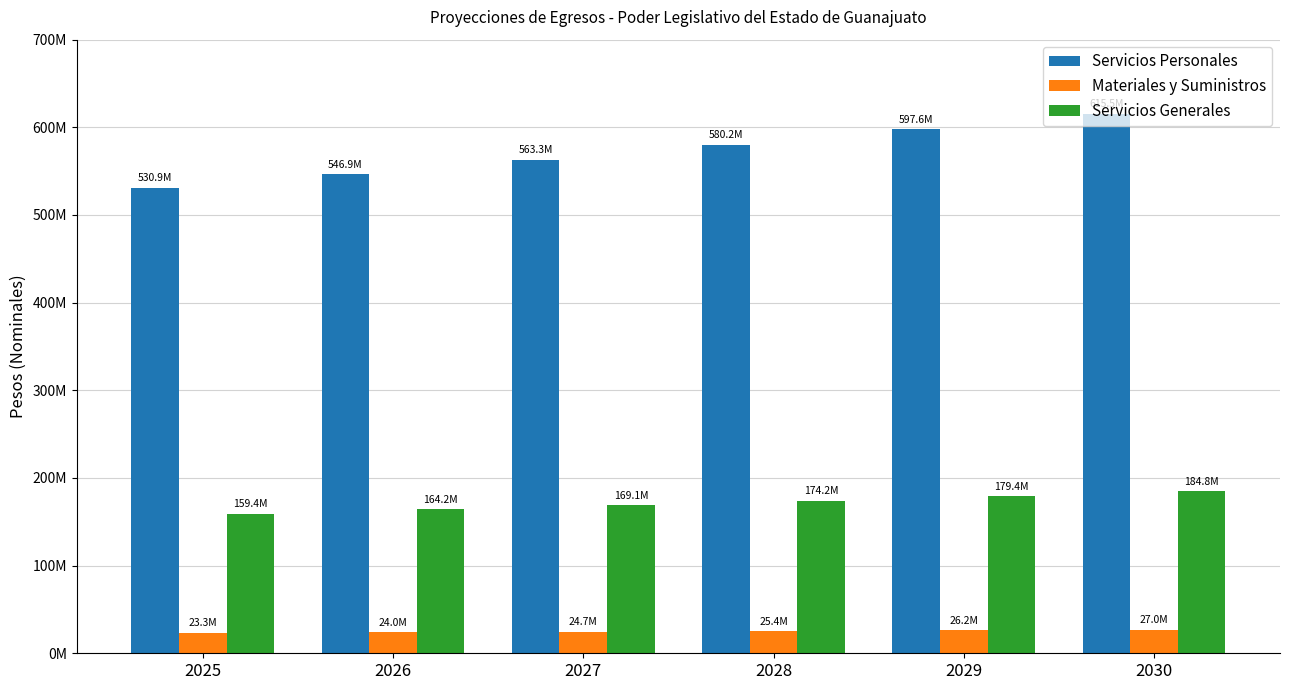

Which series has the largest range (max minus min)?

Servicios Personales